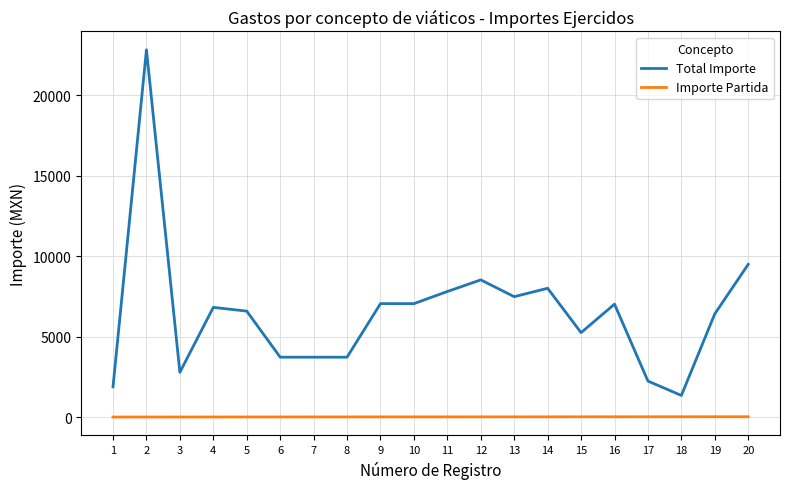

What is the difference between the maximum and minimum values in the Total Importe series?

21477